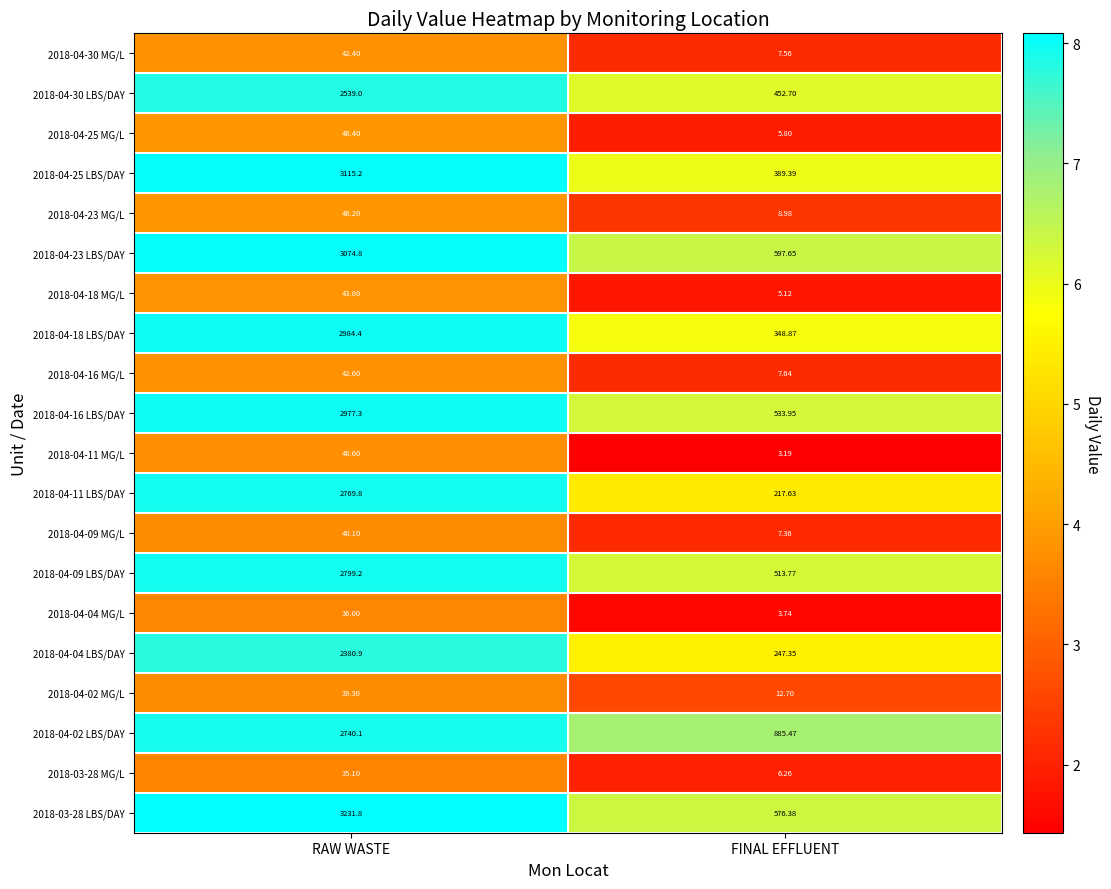

List the labels in order of 2018-04-25 LBS/DAY value, smallest first.

FINAL EFFLUENT, RAW WASTE